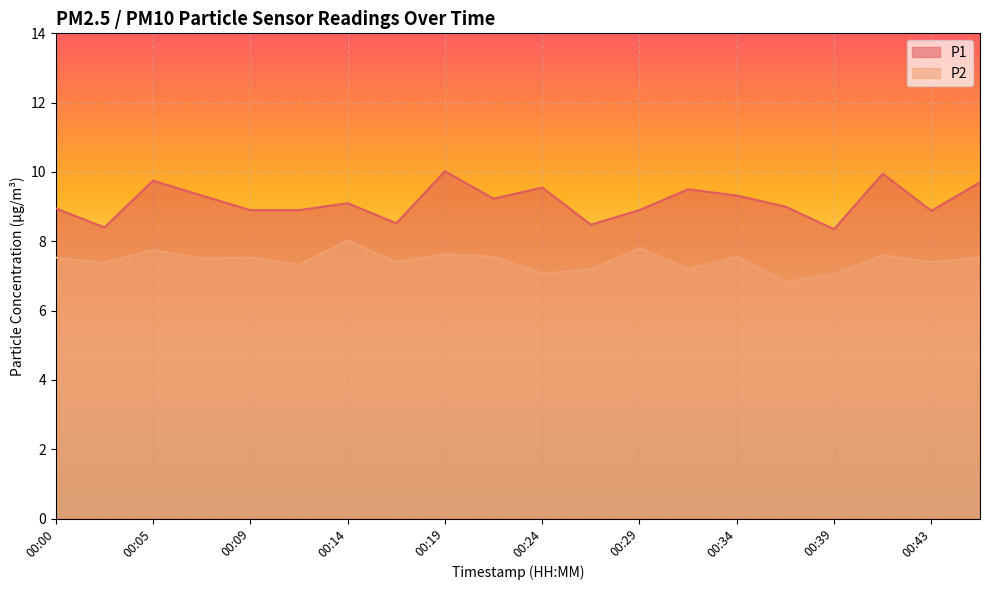

Rank the series by their average value, from highest to lowest.

P1, P2